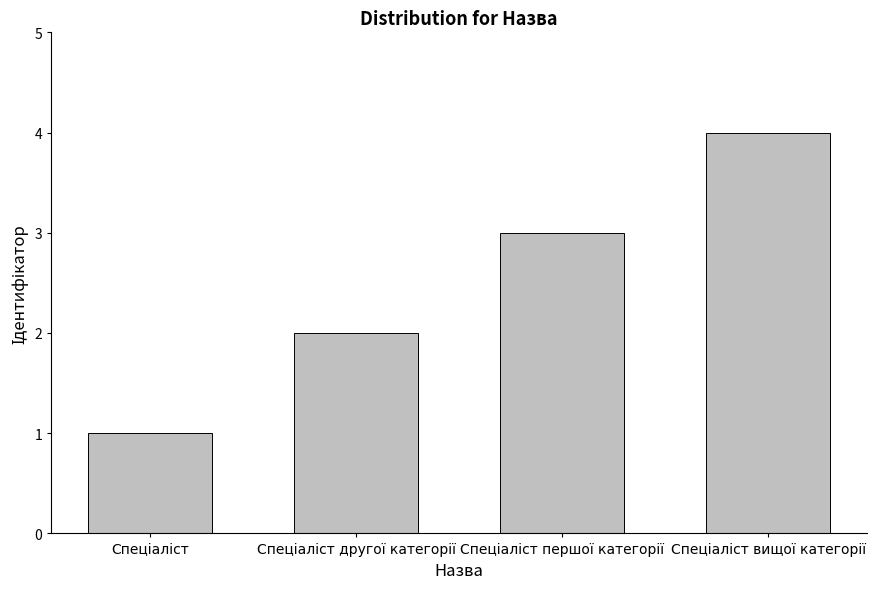

What is the greatest value displayed?

4